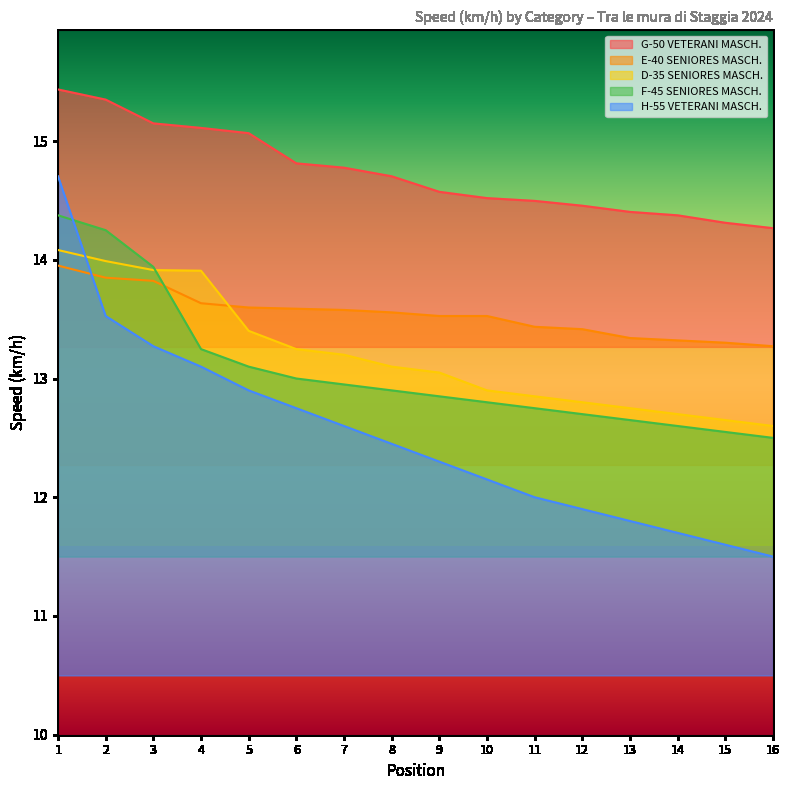

How many lines are shown in the chart?

5